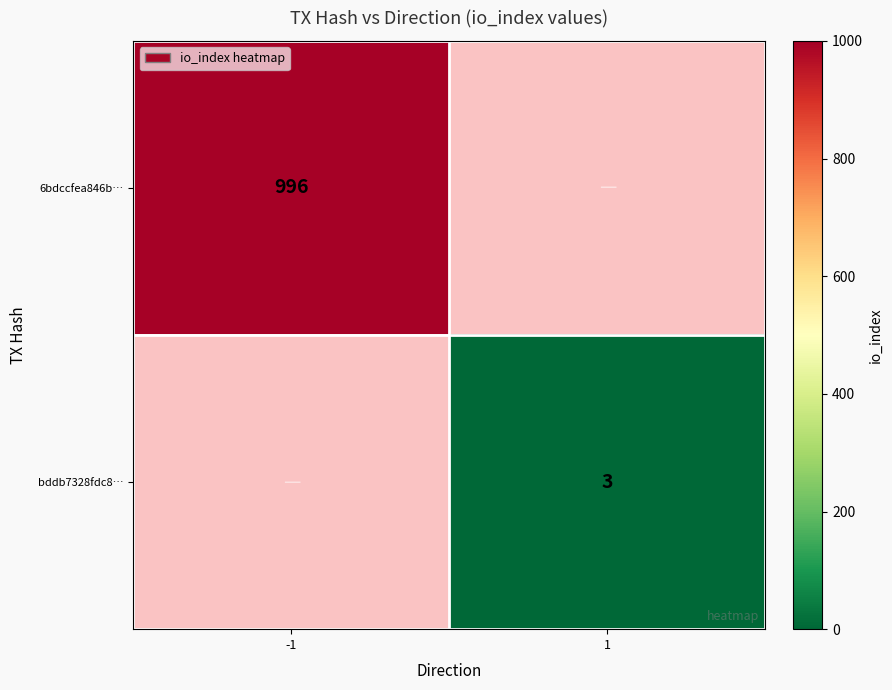

Is it true that bddb7328fdc8… equals 3 at 1?

True